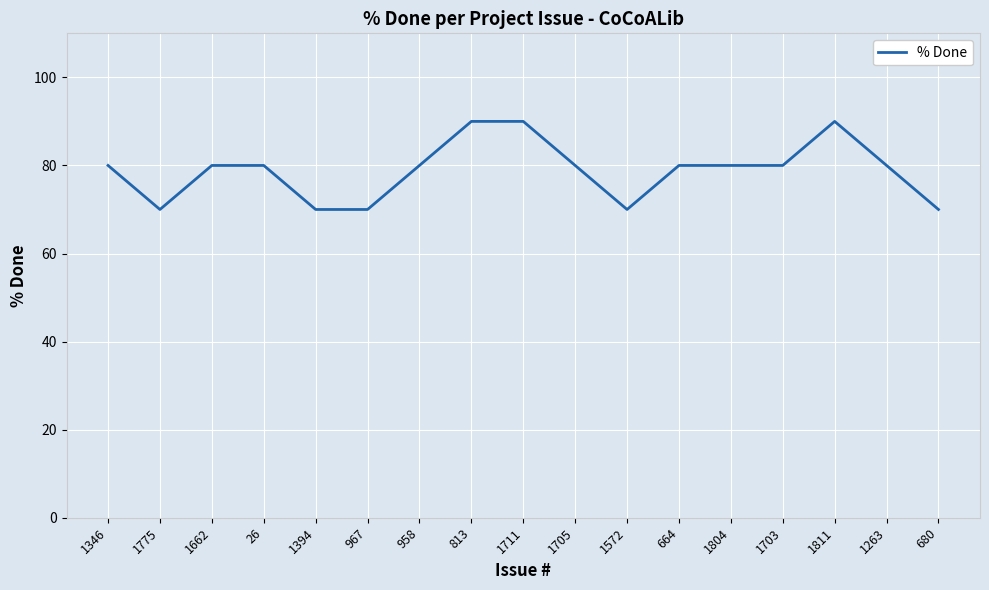

True or false: there are more than 0 points higher than both neighbors.

True